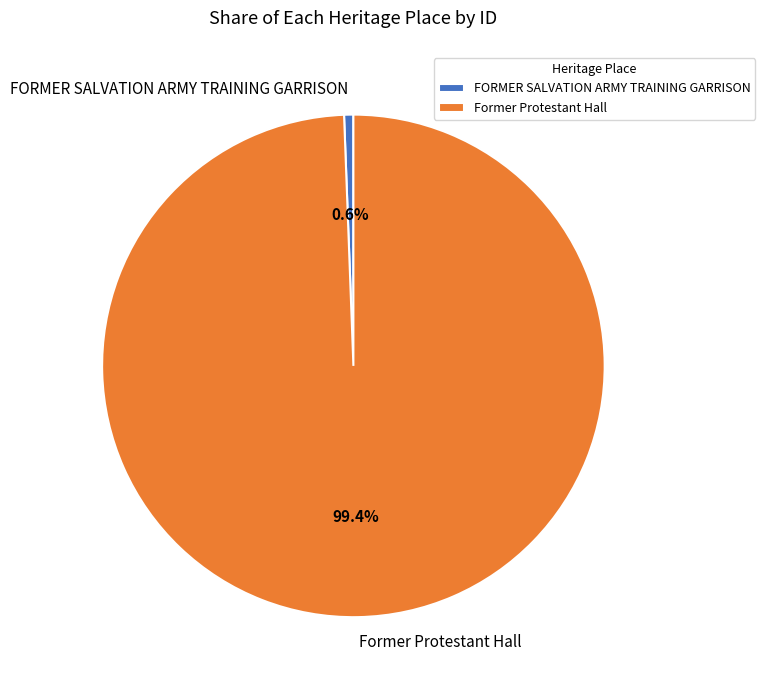

Which slice represents more than half of the pie?

Former Protestant Hall